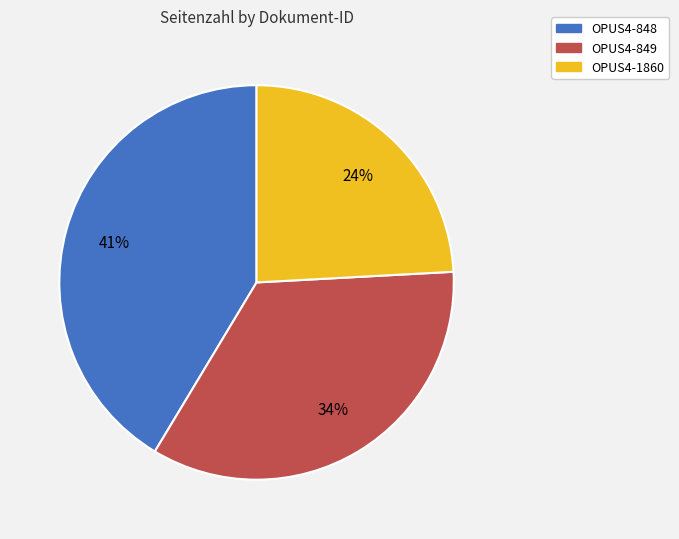

What is the largest slice in the pie chart?

OPUS4-848